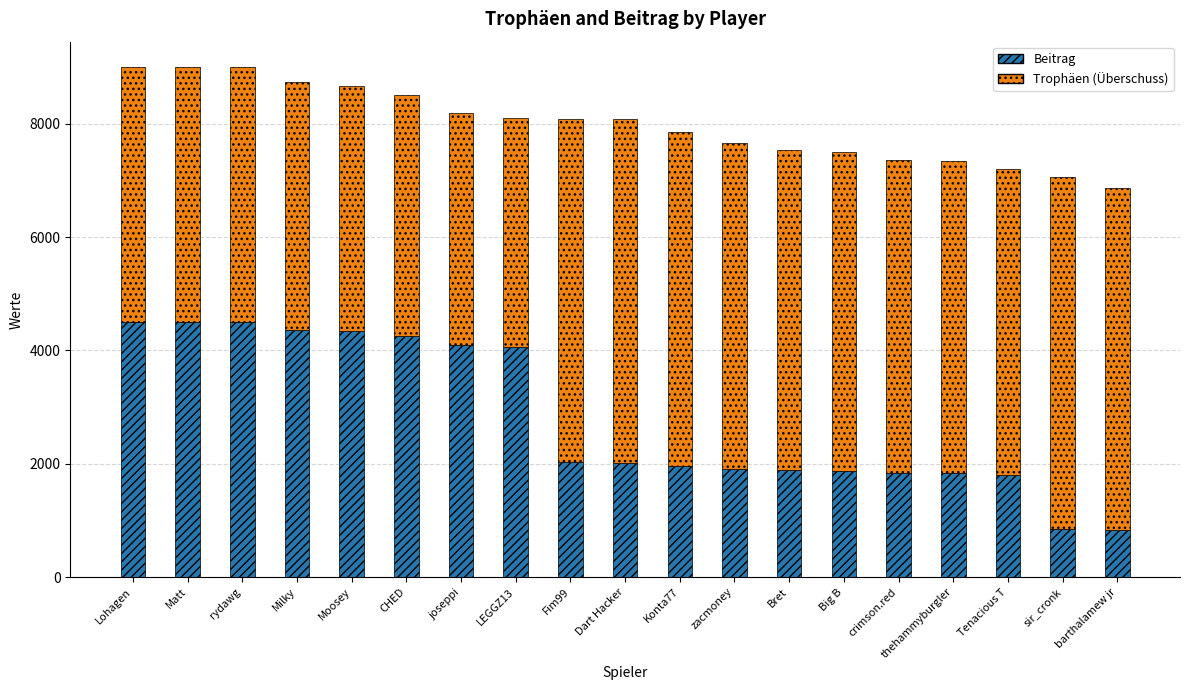

What is the minimum value for Beitrag?

823